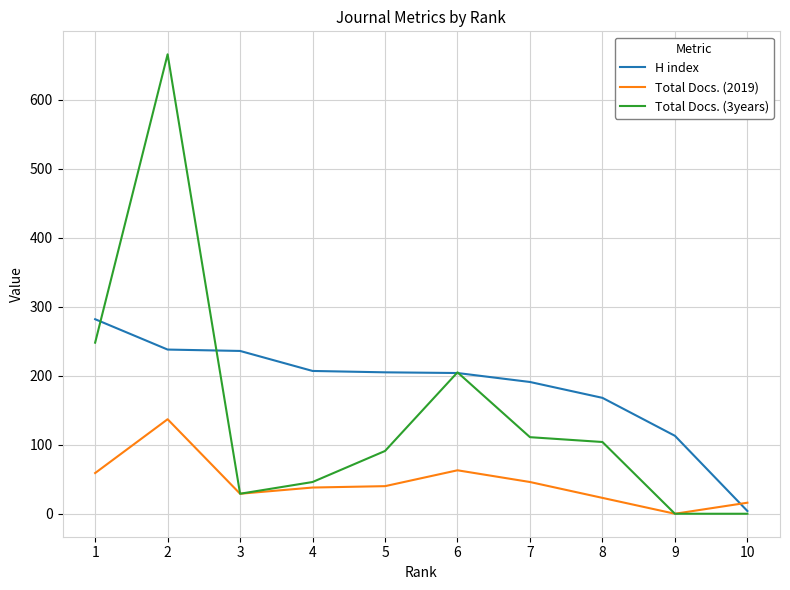

Count the number of data series in this chart.

3